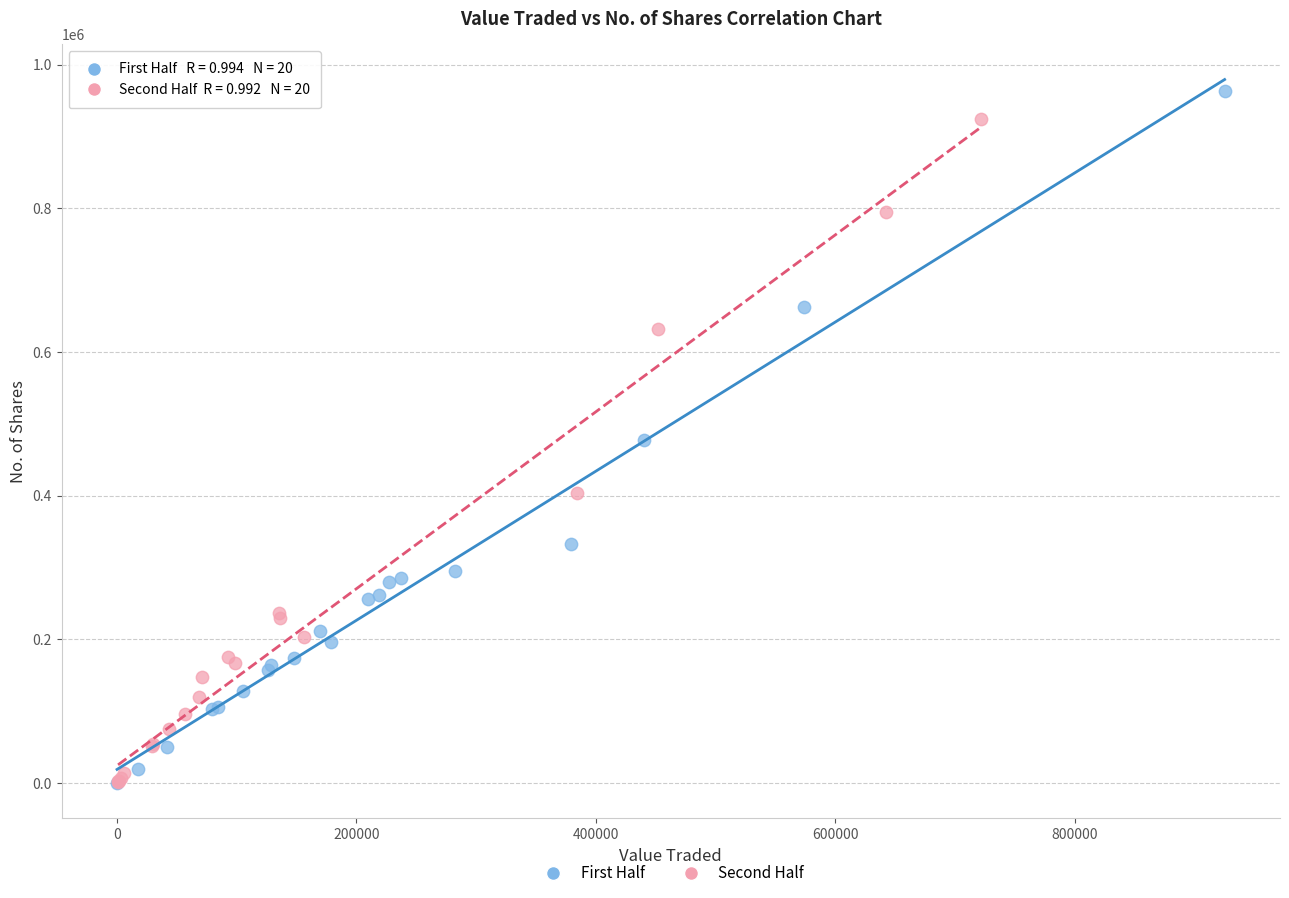

What are all the series names shown in the legend?

First Half, Second Half